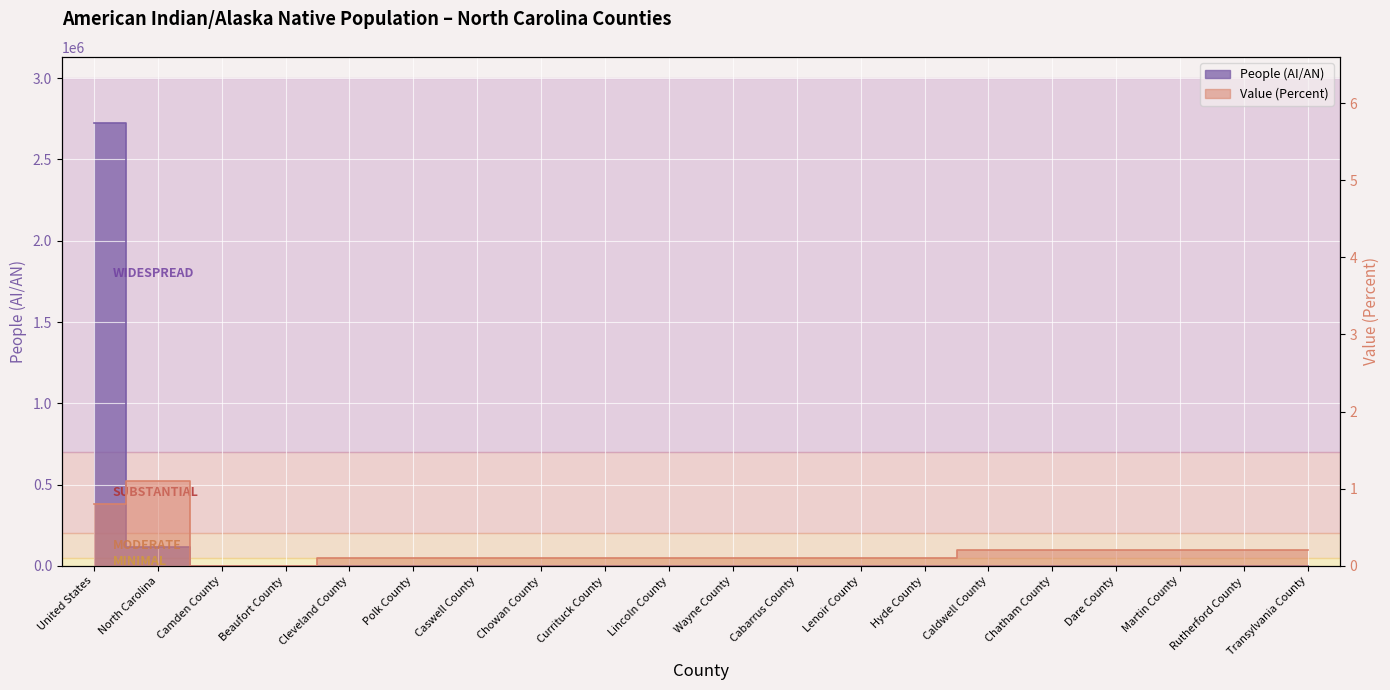

True or false: People (AI/AN) has a value of 4.6 at Hyde County.

False